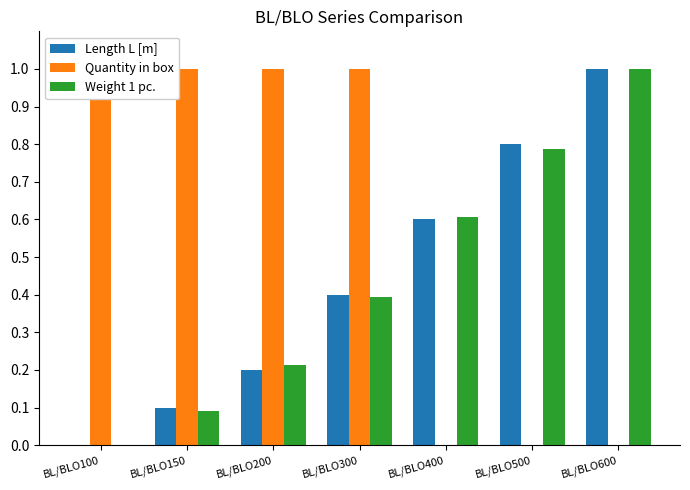

The Quantity in box series shows 0.3 at BL/BLO300. True or false?

False